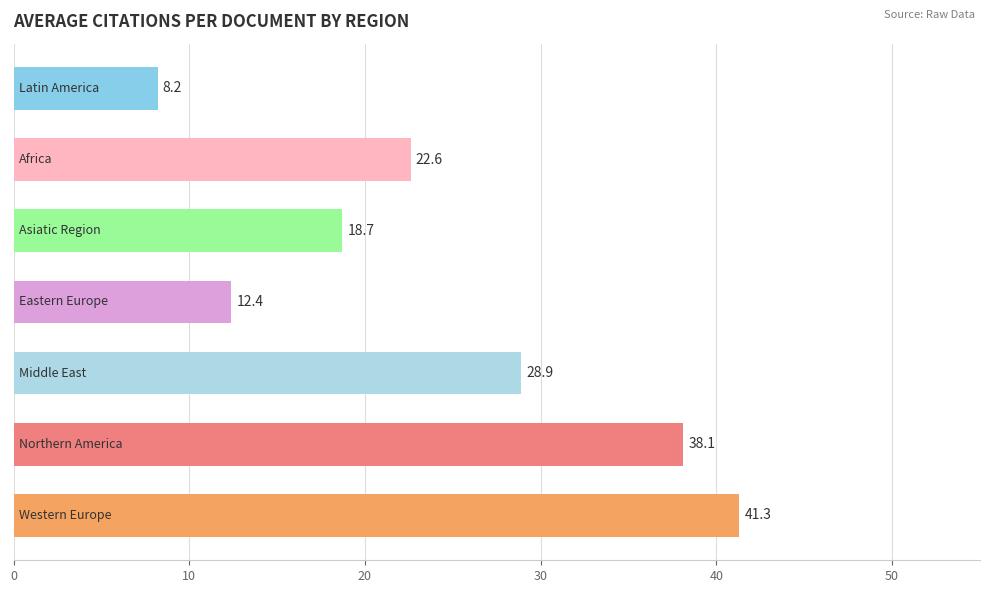

How many values are below 22?

3